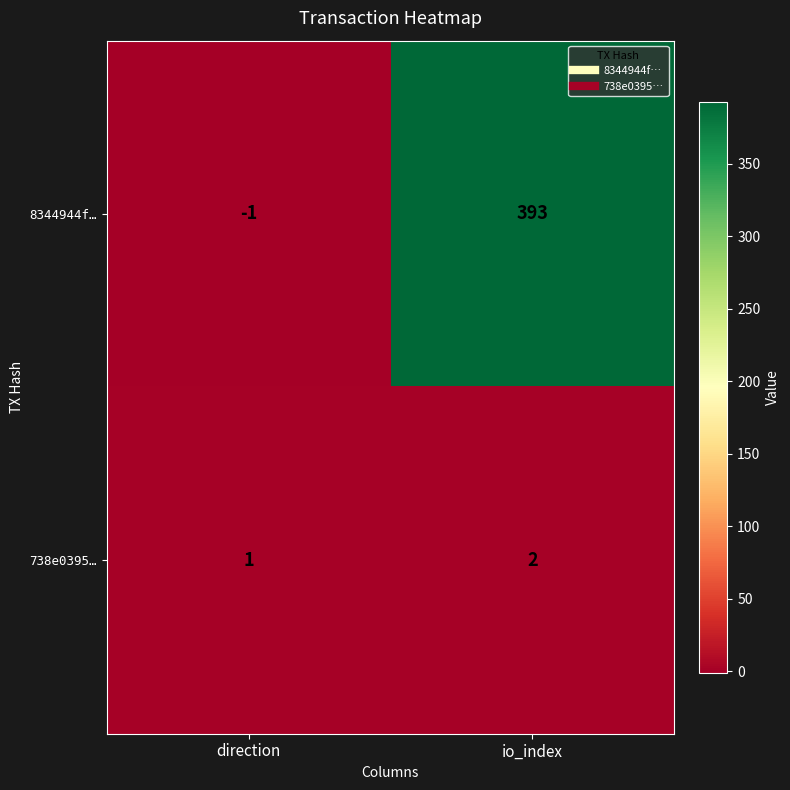

Reading right to left, list all the values displayed in this chart.

8344944f…: io_index=393	direction=-1
738e0395…: io_index=2	direction=1